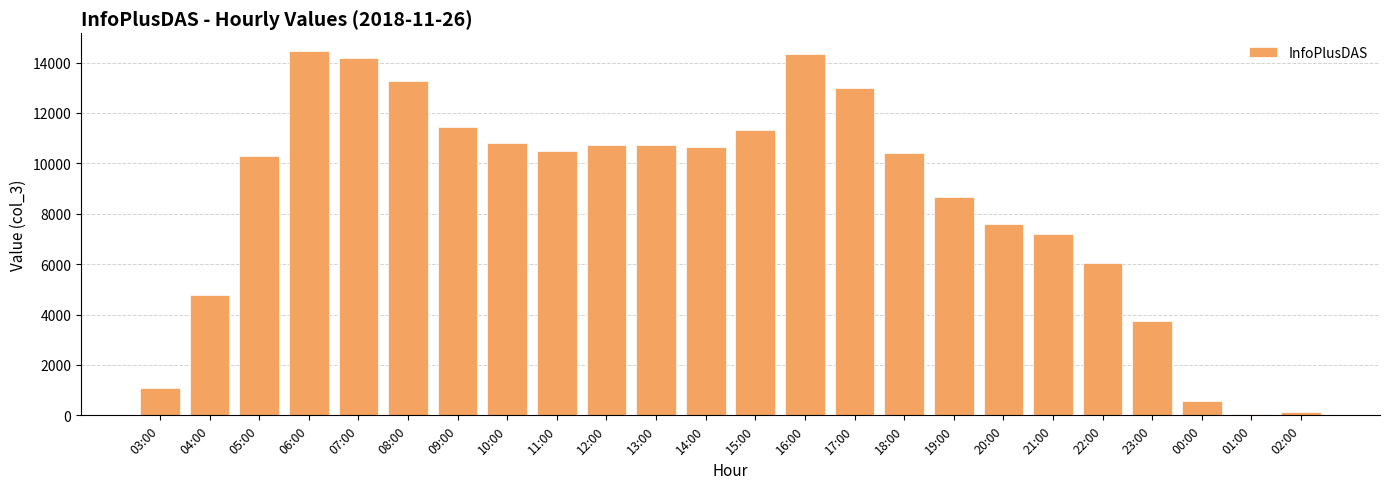

At which label does the data first exceed 10470?

06:00